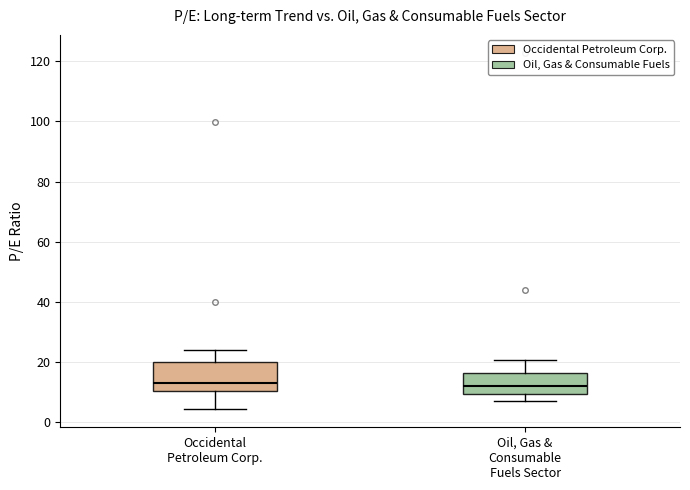

Reading left to right, transcribe this box plot: for each box, give where its median line is, the range the box spans, and where its two whiskers end, as read against the y-axis. The values are not printed on the chart, so give them approximately, as read against the axis.

Occidental Petroleum Corp.: median 12, box 10 to 20, whiskers 4 to 24
Oil, Gas & Consumable Fuels Sector: median 12, box 10 to 16, whiskers 8 to 20